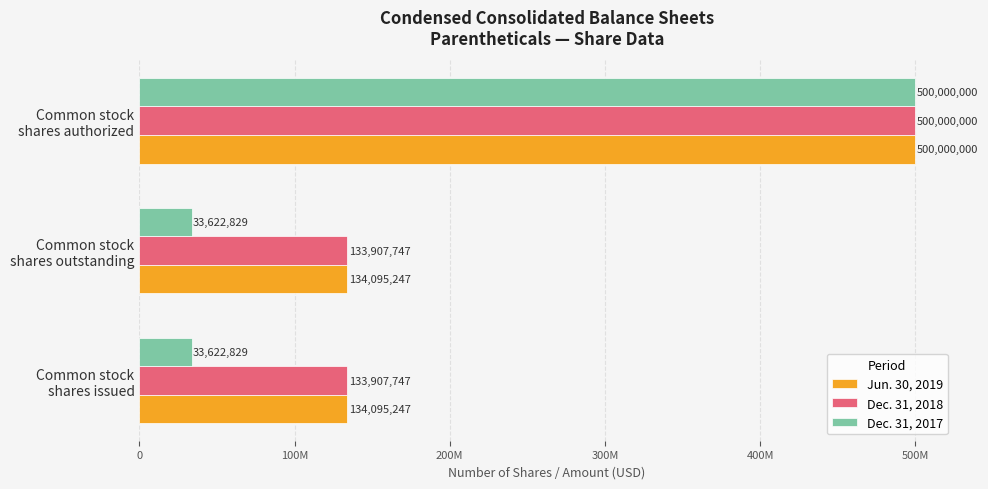

Reading right to left, list all the values displayed in this chart.

Jun. 30, 2019: 500000000	134095247	134095247
Dec. 31, 2018: 500000000	133907747	133907747
Dec. 31, 2017: 500000000	33622829	33622829